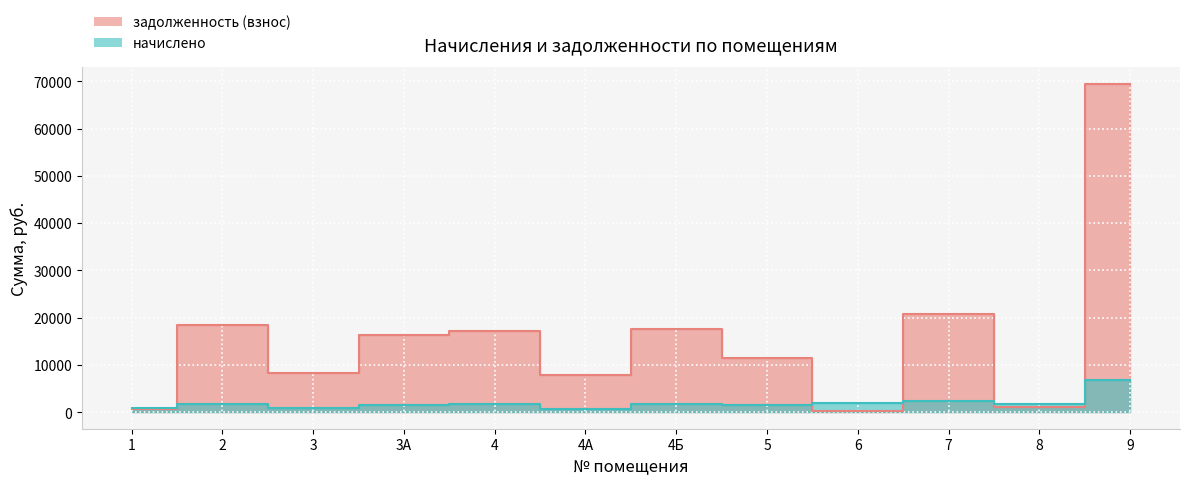

At which label does задолженность (взнос) first exceed 16343?

2